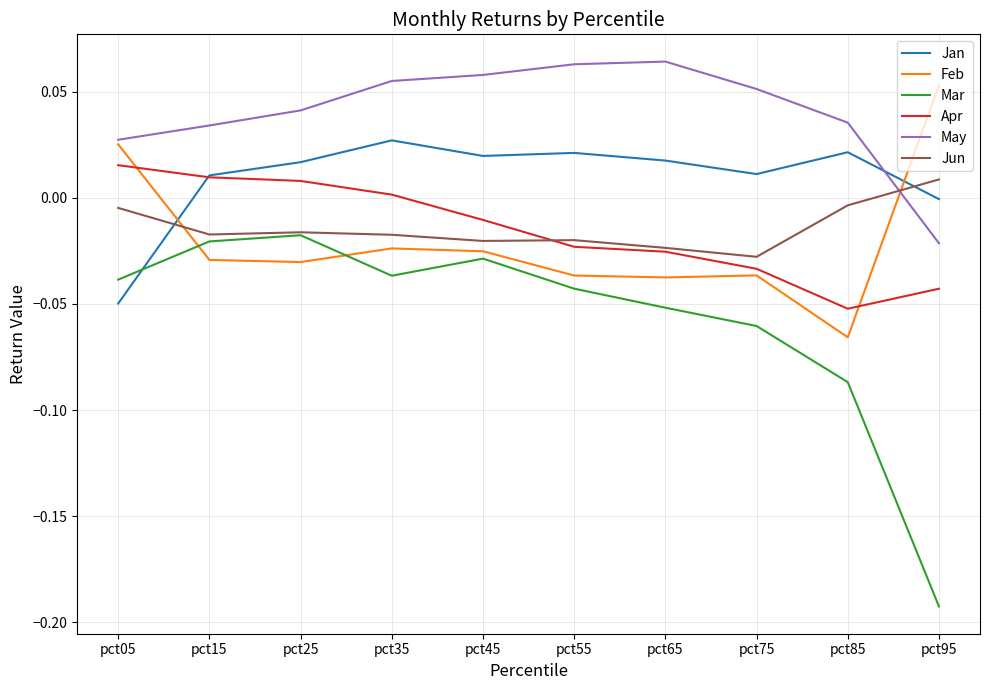

Which label corresponds to the smallest value in the chart?

pct95